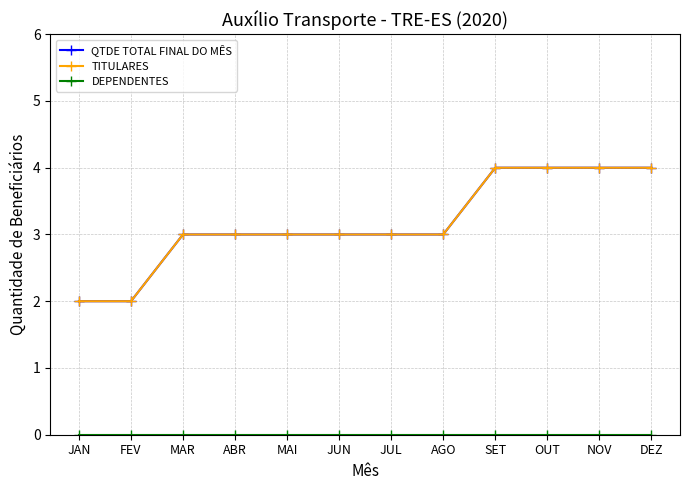

The value of TITULARES at MAI is 3. True or false?

True